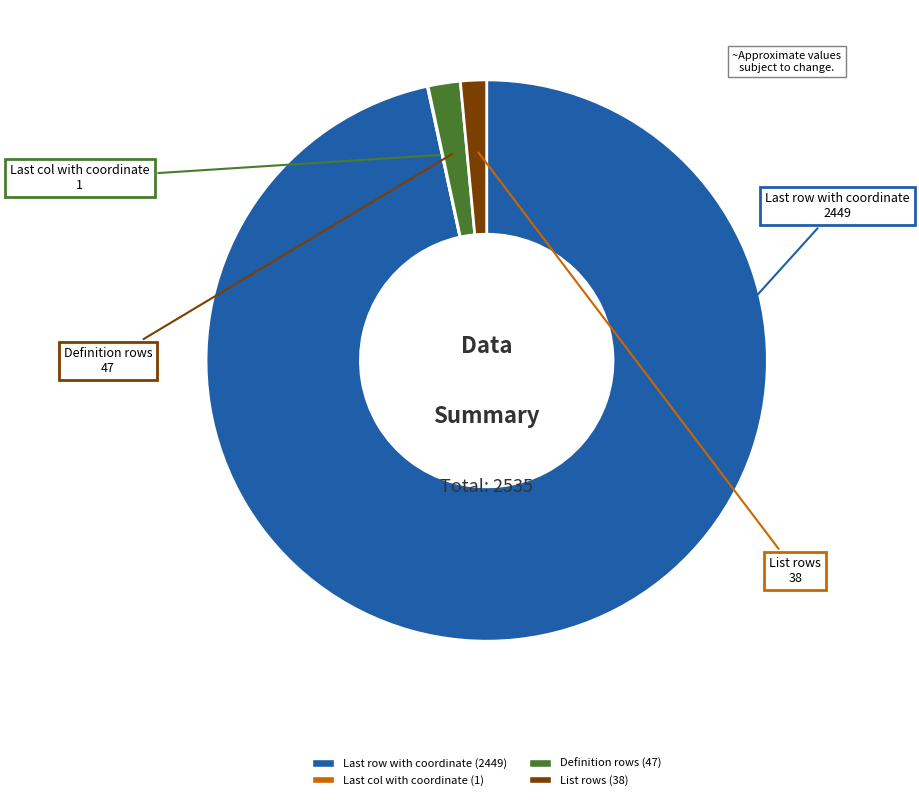

Is it true that List rows is 1% of the pie?

True